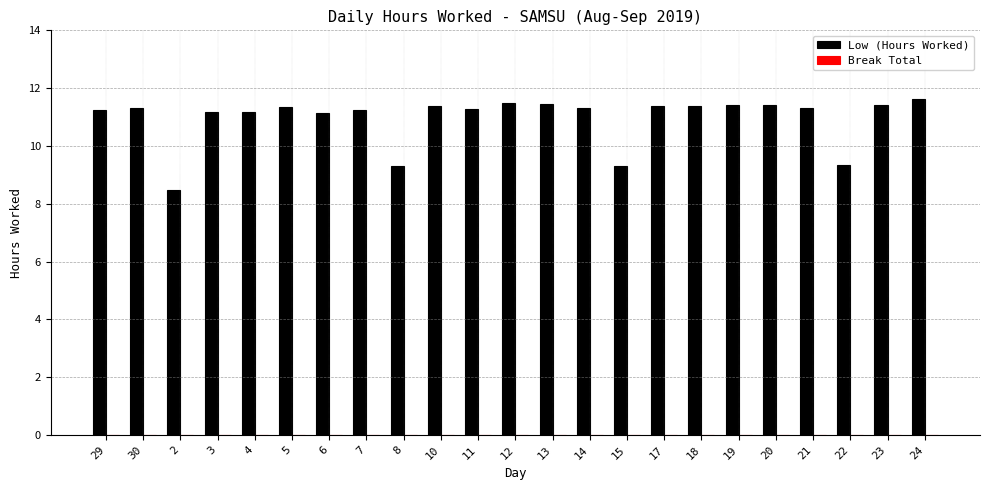

True or false: the data shows 11.6 at 24.

True